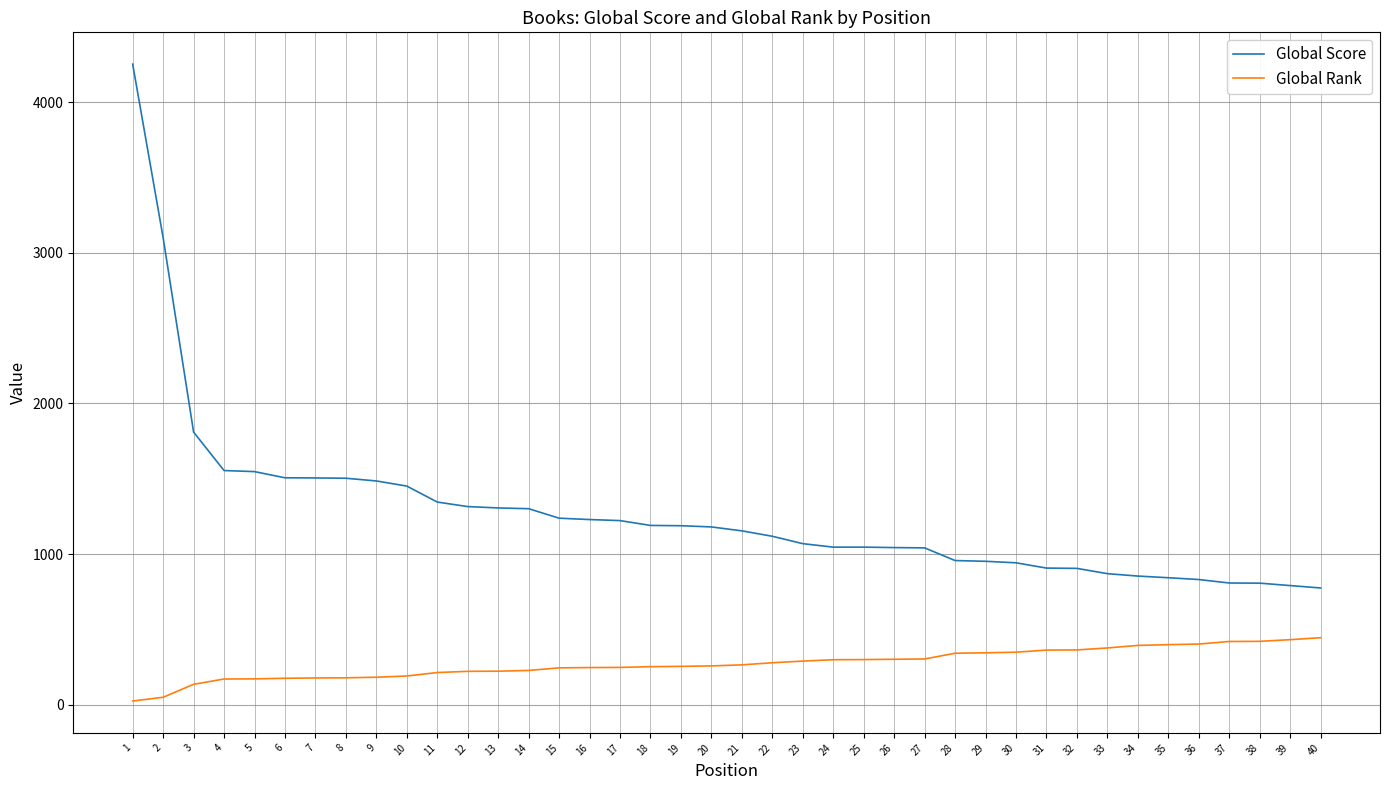

Does the chart have visible grid lines?

Yes